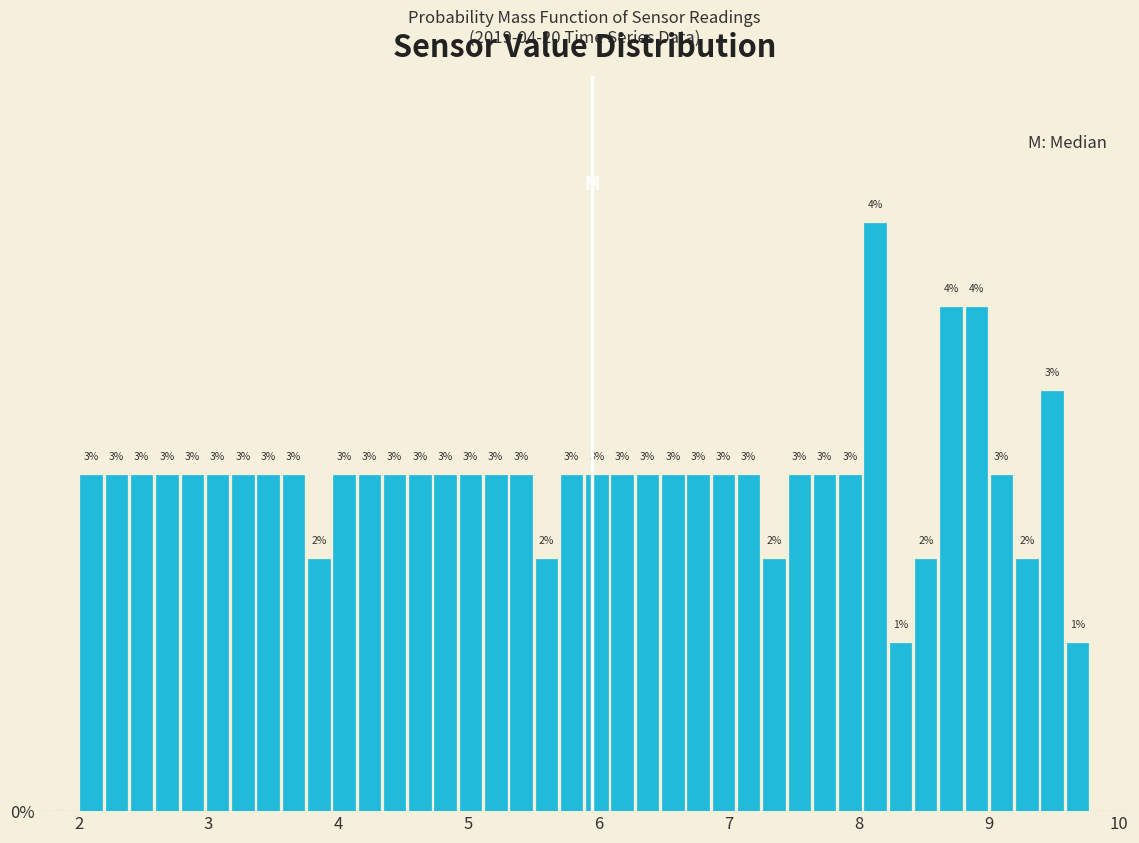

Read against the x-axis, roughly where is the centre of the tallest bar?

8.1